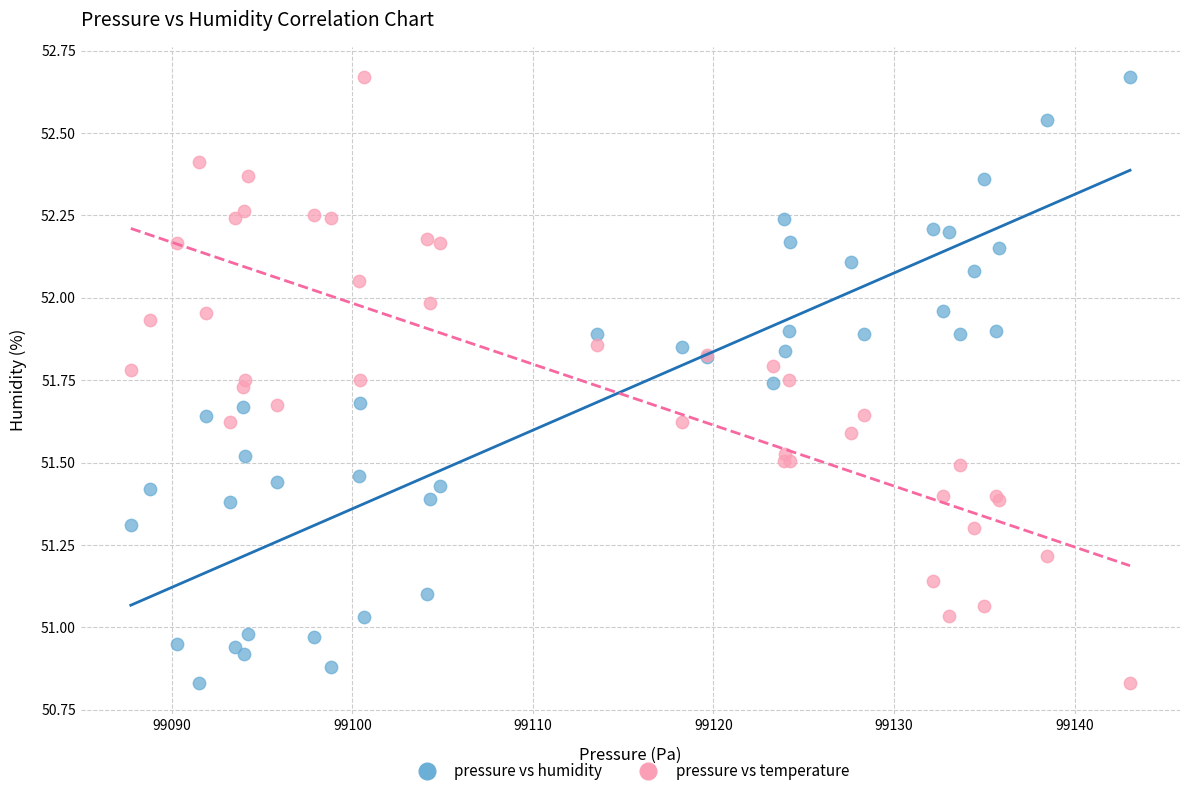

What is the X range (max minus min) for the scatter plot?

55.3